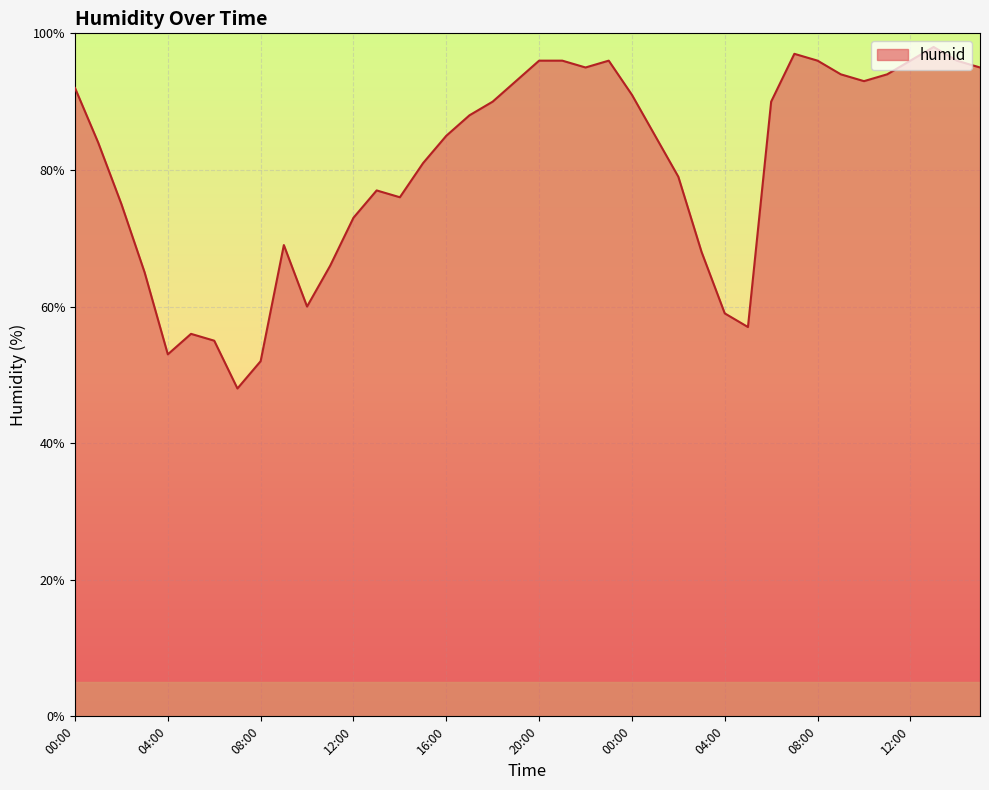

Reading left to right, transcribe all the data shown in this chart.

92	84	75	65	53	56	55	48	52	69	60	66	73	77	76	81	85	88	90	93	96	96	95	96	91	85	79	68	59	57	90	97	96	94	93	94	96	98	96	95